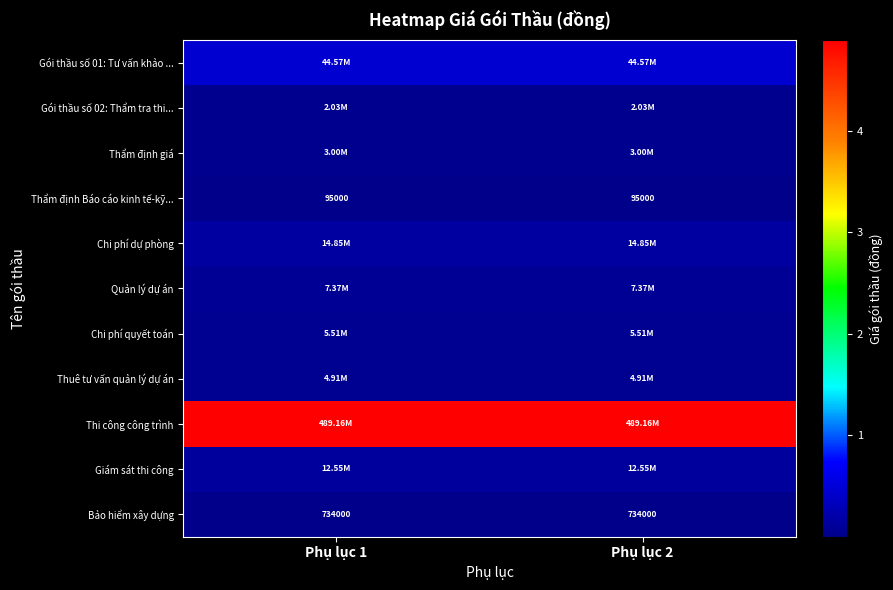

What is the sum of all Bảo hiểm xây dựng values?

1468000